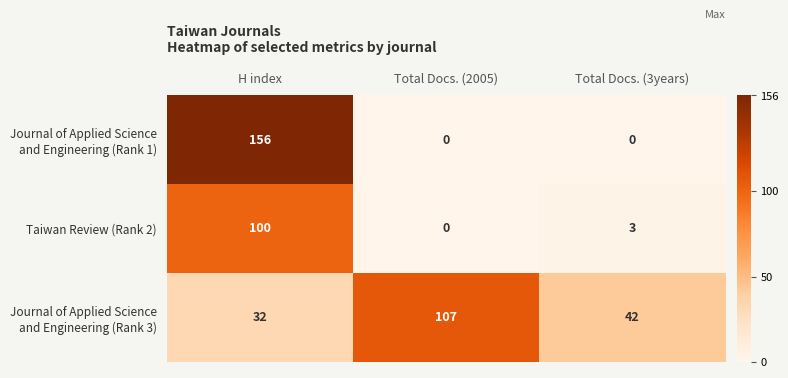

What is the difference between the highest and lowest values at Total Docs. (3years)?

42